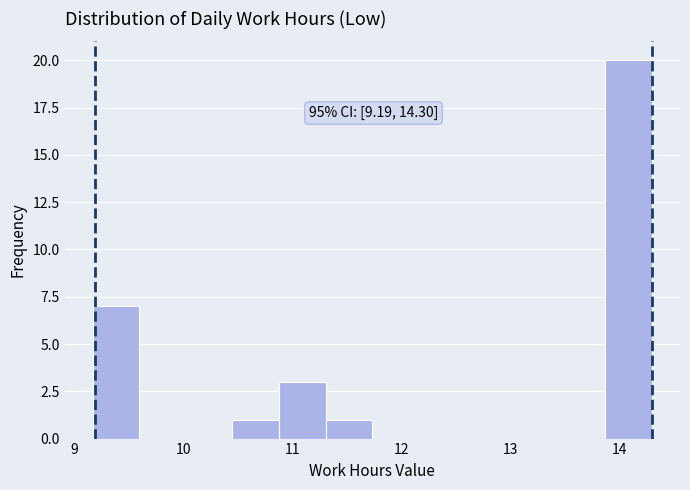

Which range on the x-axis has the tallest bar?

13.9 to 14.3